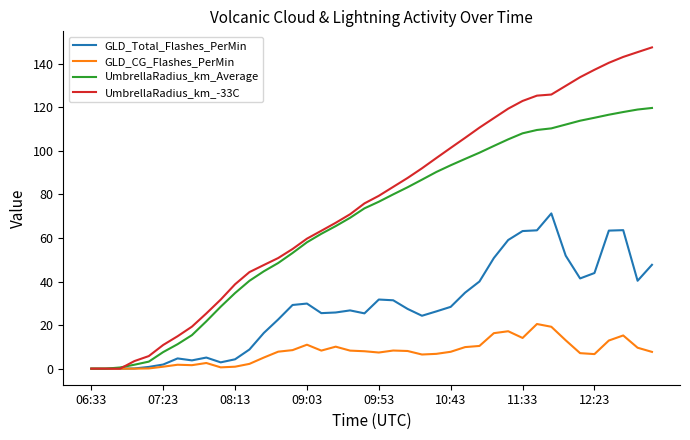

At how many categories does at least one series exceed 65?

23